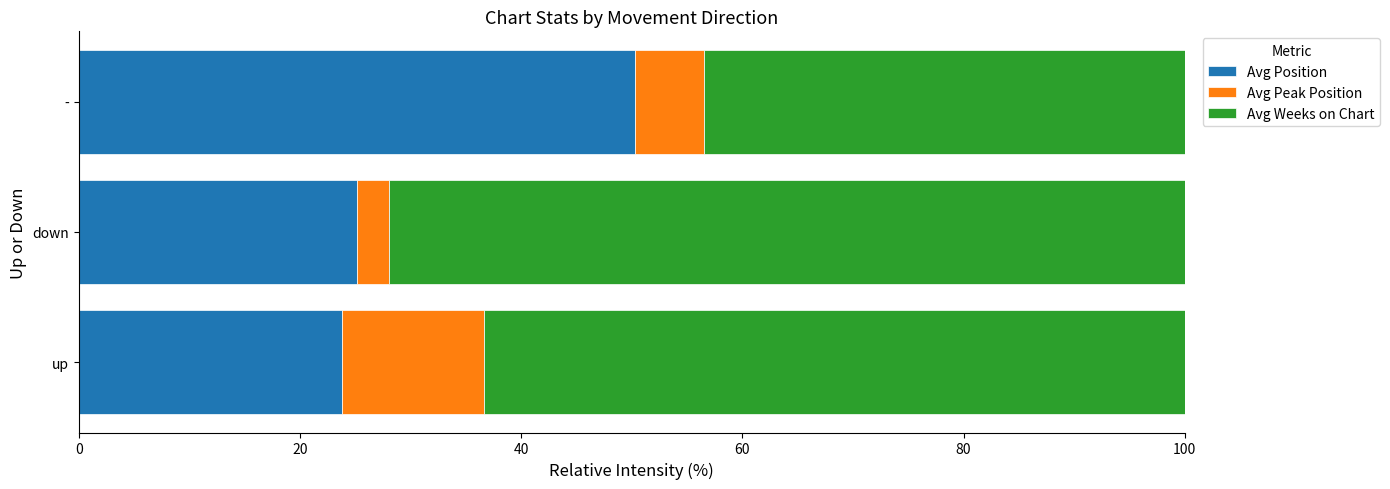

What is the maximum value for Avg Position?

50.3